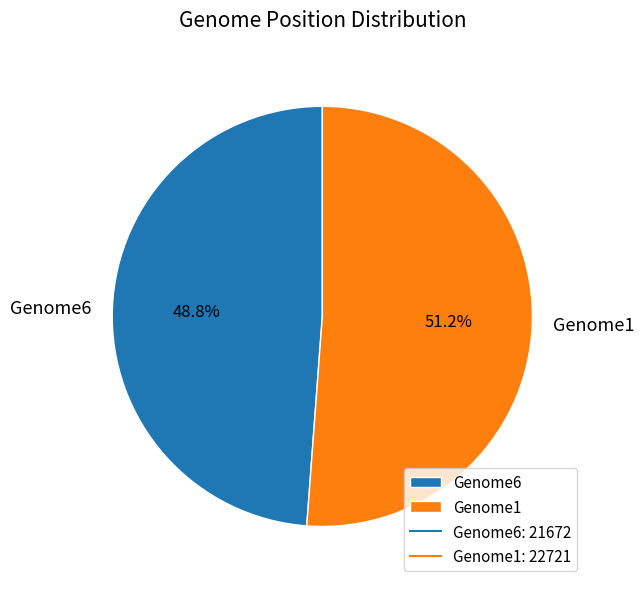

How many slices are in this pie chart?

2